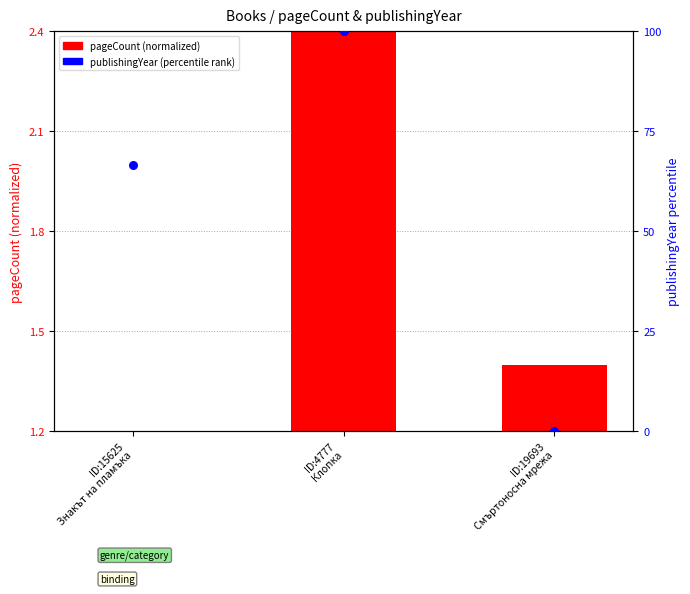

At which category is the sum across all series the highest?

ID:4777
Клопка